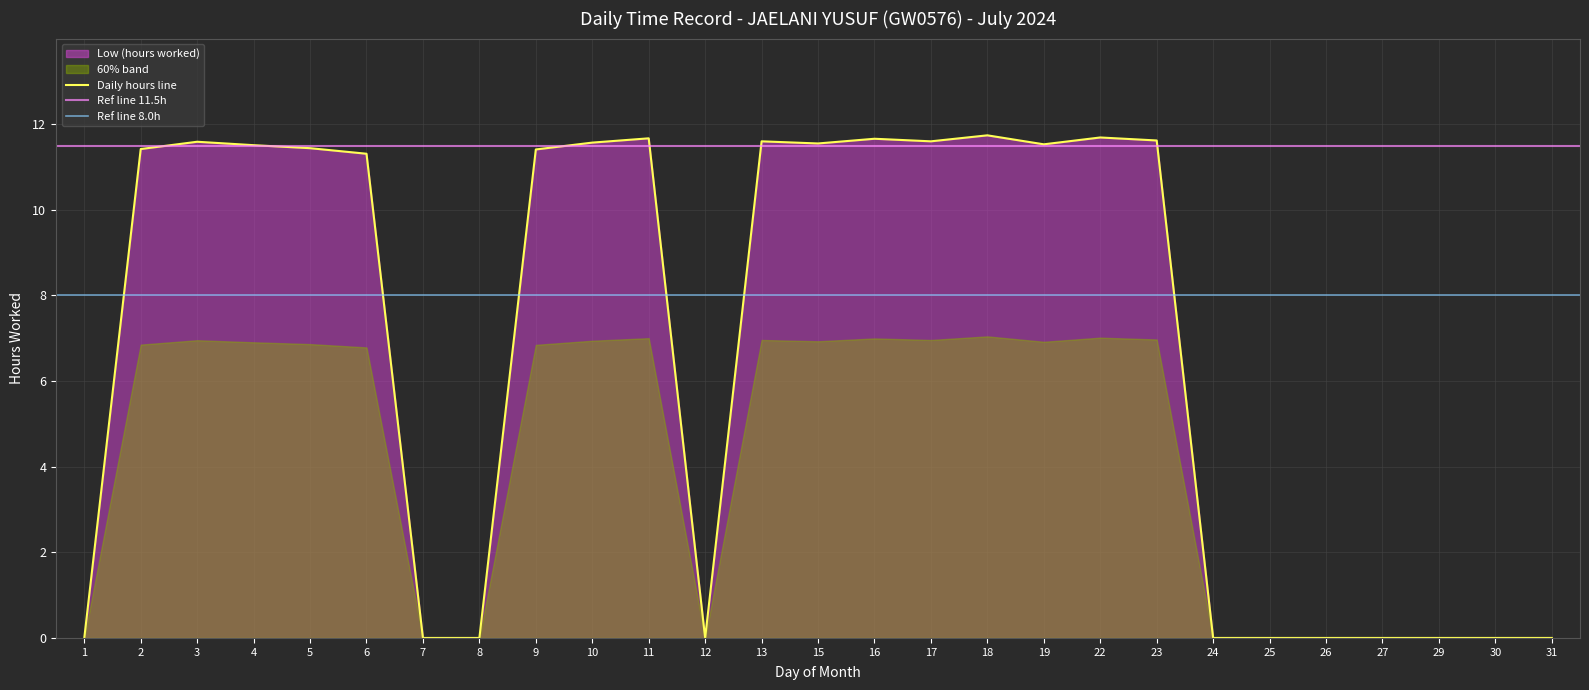

True or false: the data has more than 2 interior local peaks.

True